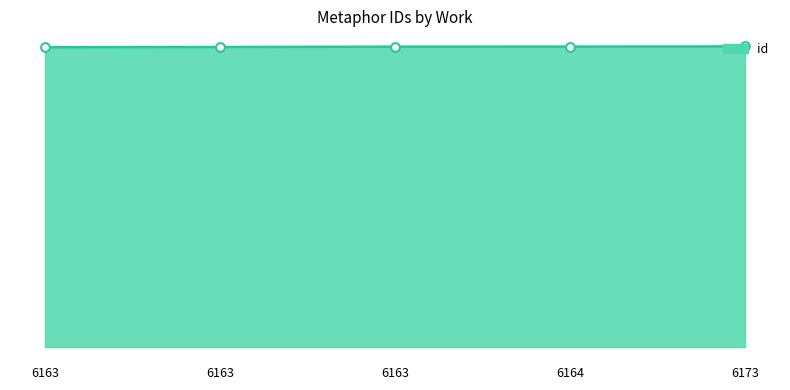

Approximately how many times larger is the value at 6173 compared to 6164?

1.0